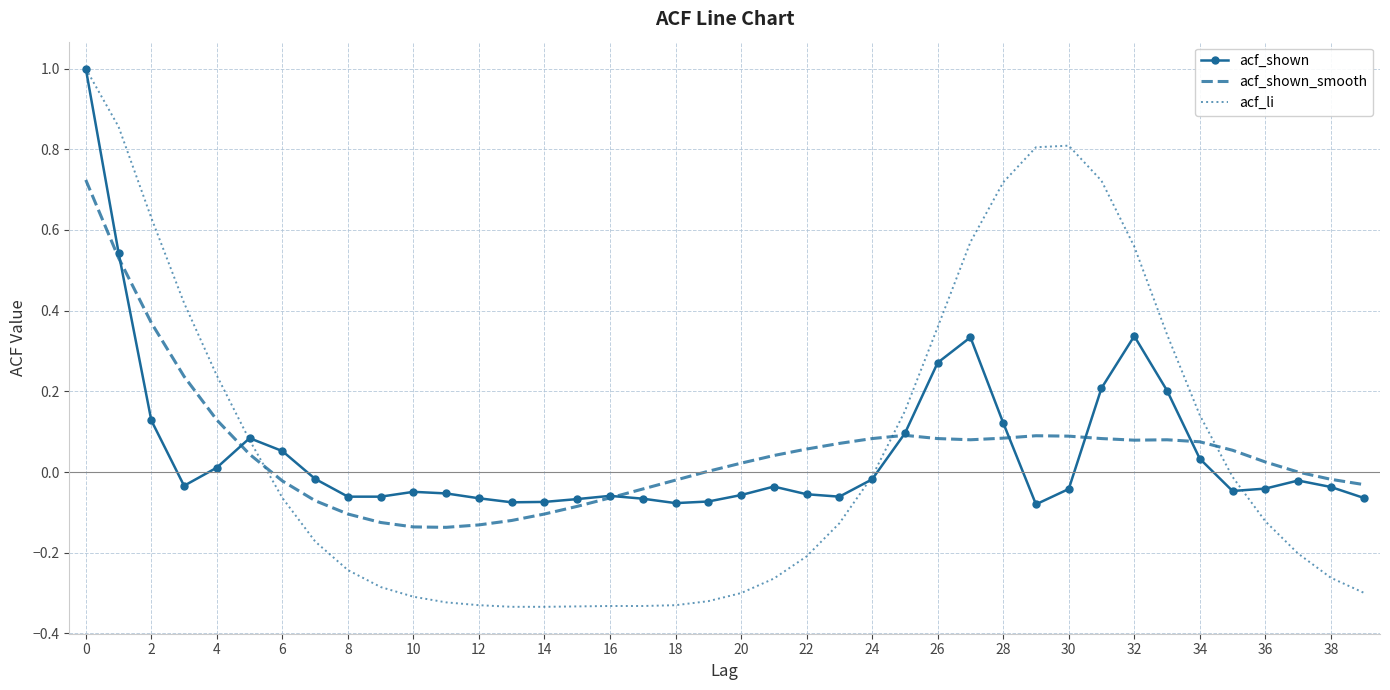

Which series has the widest spread of values?

acf_li